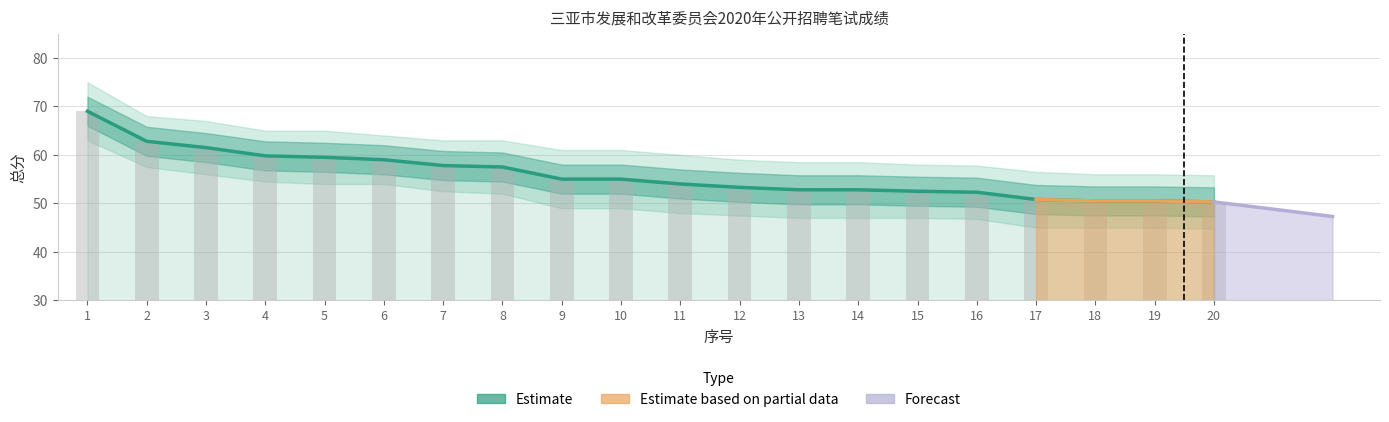

At 5, list the series in order from smallest to largest.

Individual scores, Estimate